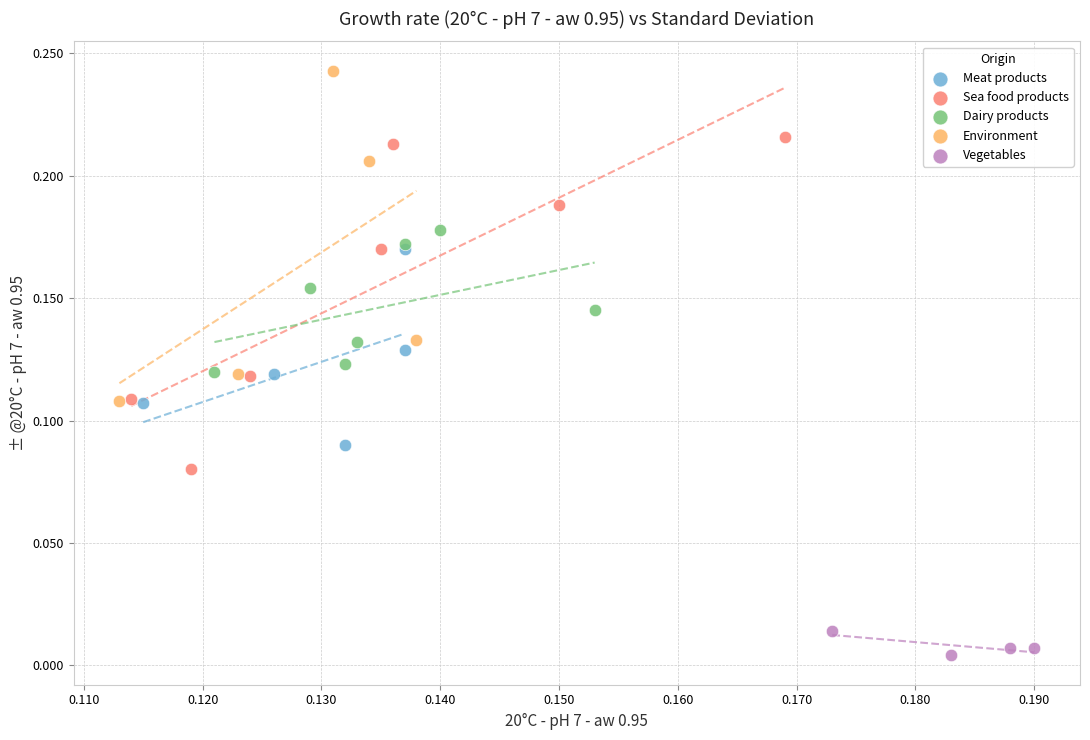

Which series contains the highest Y value?

Environment